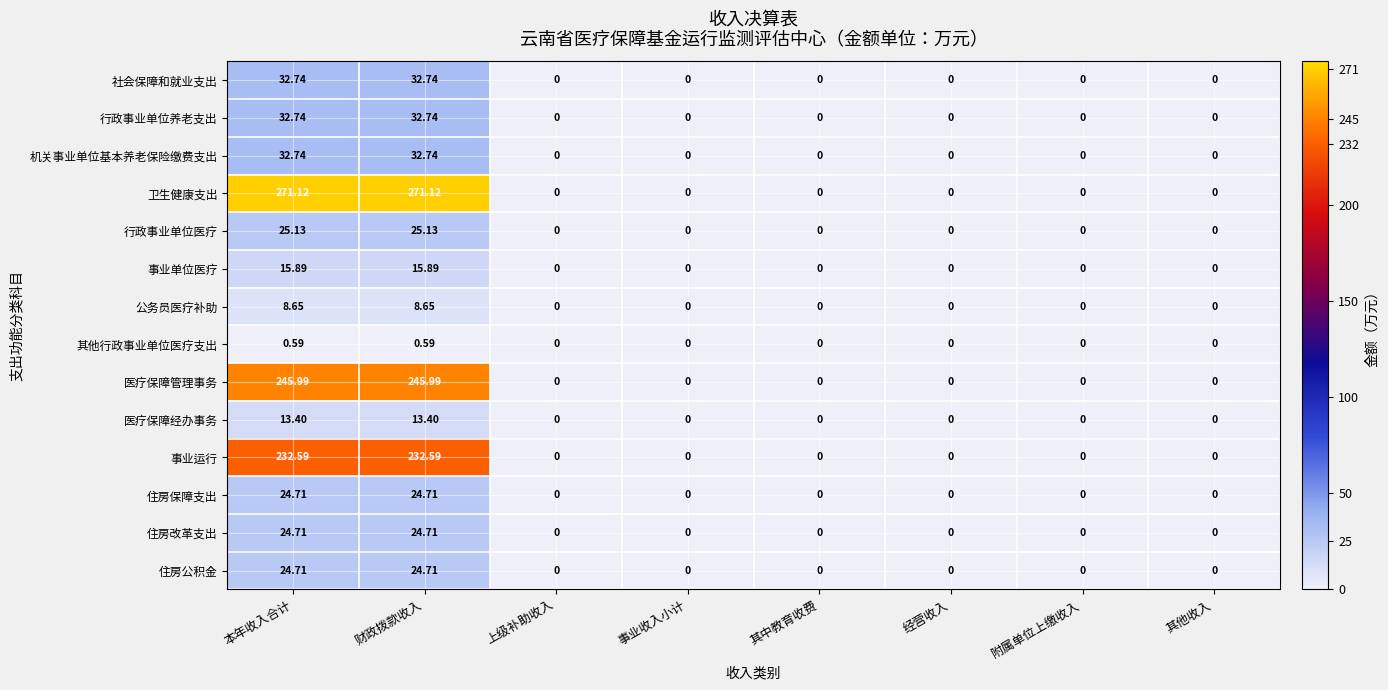

Which series has the largest total across all categories?

卫生健康支出